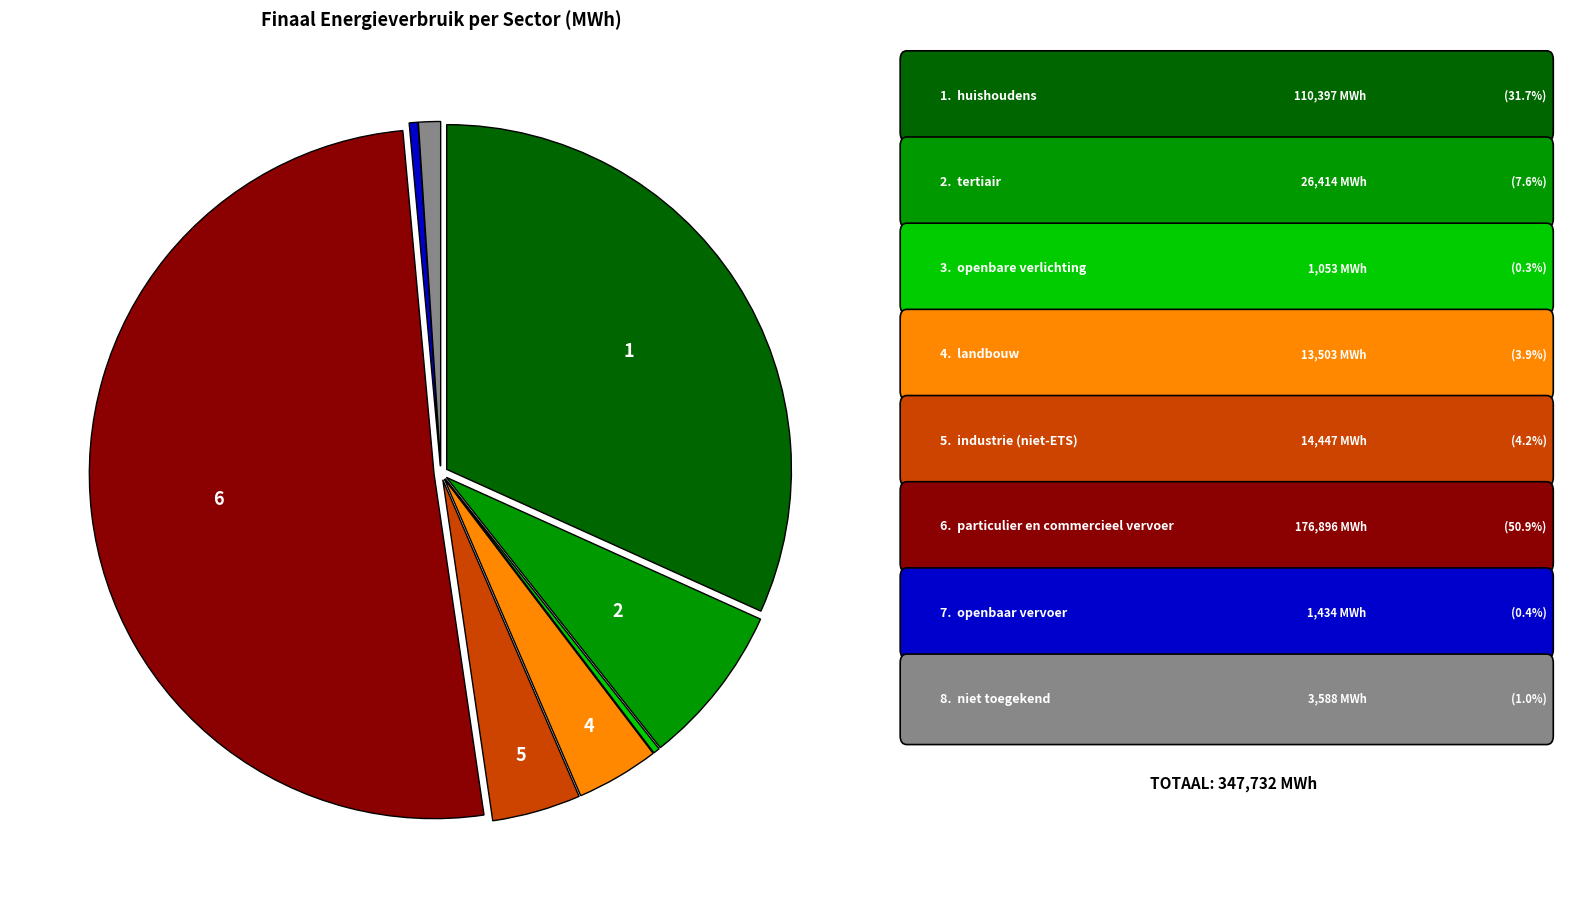

Is there any slice that represents more than half of the pie?

Yes